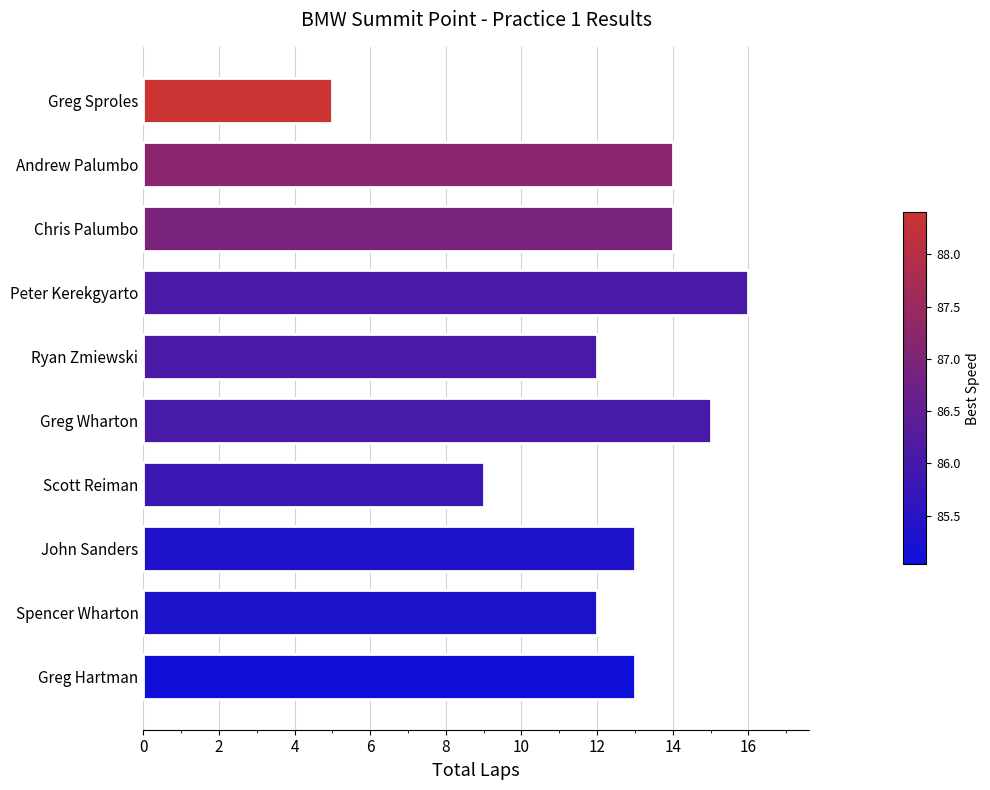

How many distinct data groups are displayed?

1